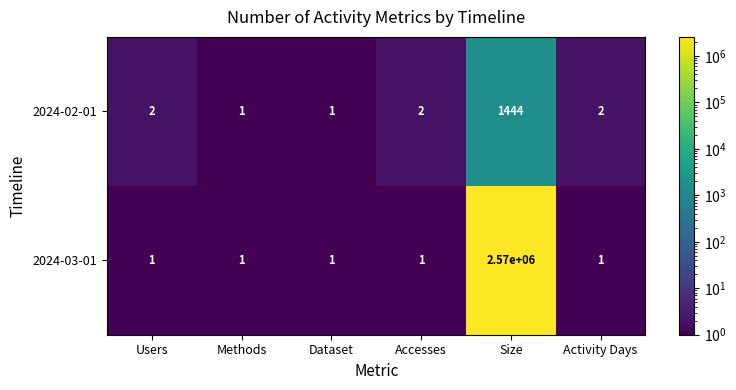

Reading left to right, what are all the values shown in this chart?

2024-02-01: 2	1	1	2	1444	2
2024-03-01: 1	1	1	1	2570000	1